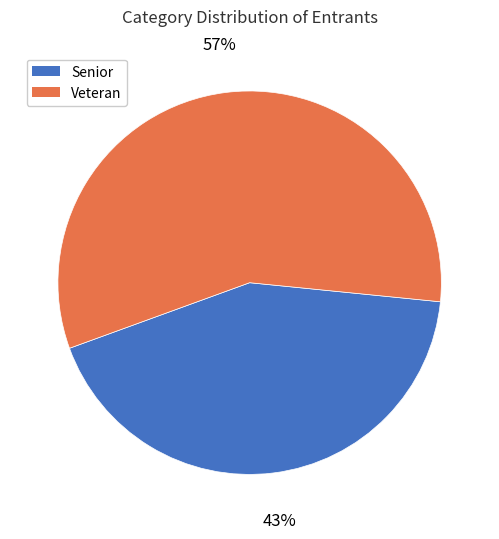

How many slices are in this pie chart?

2